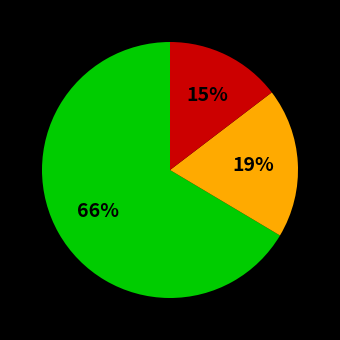

Does any single category account for the majority?

Yes